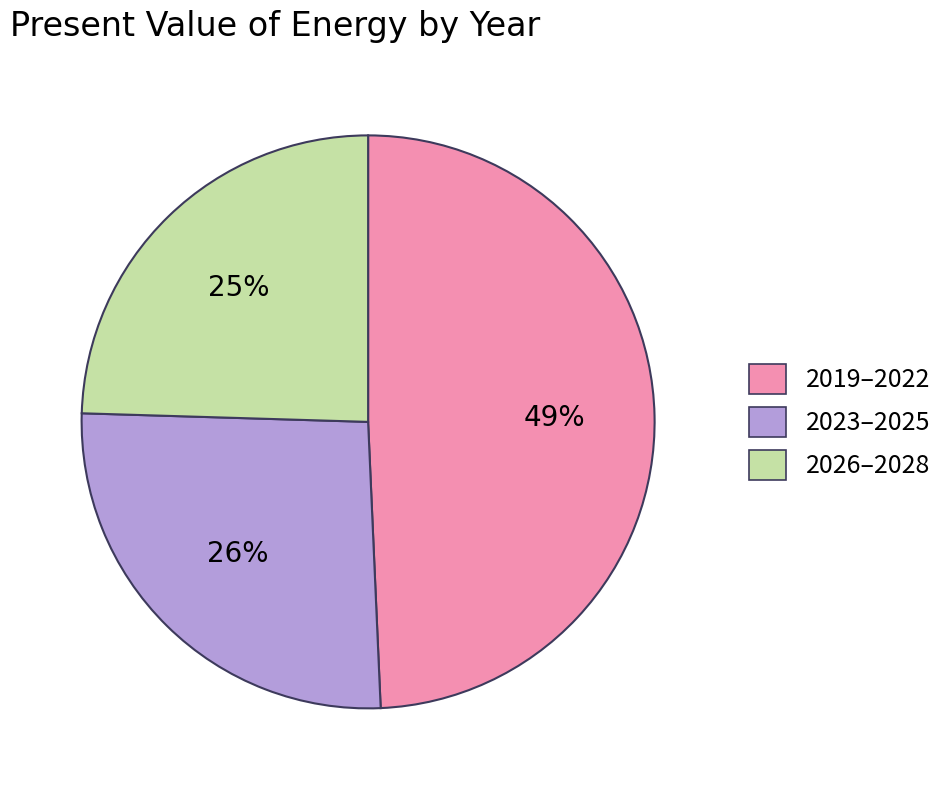

True or false: 2023–2025 accounts for 26% of the total.

True